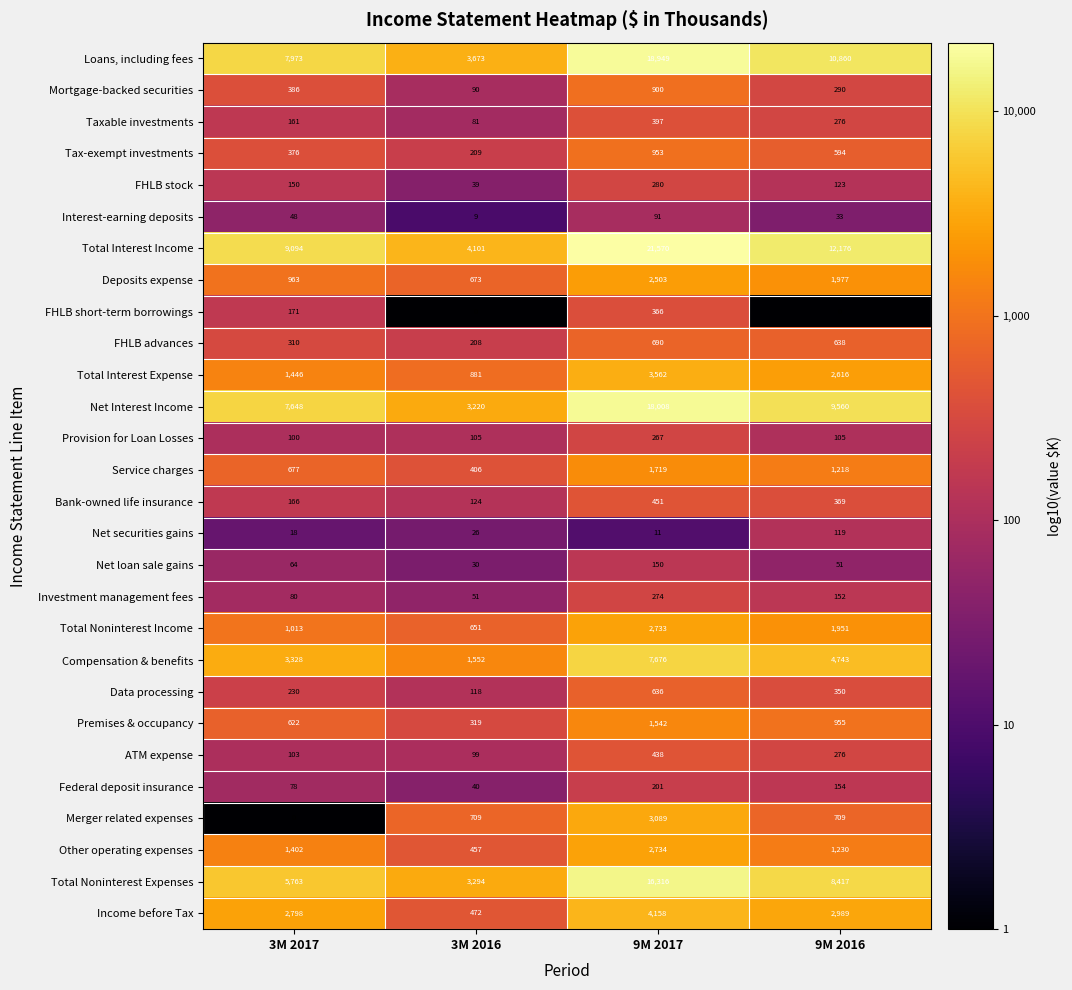

What is the greatest value displayed?

21570